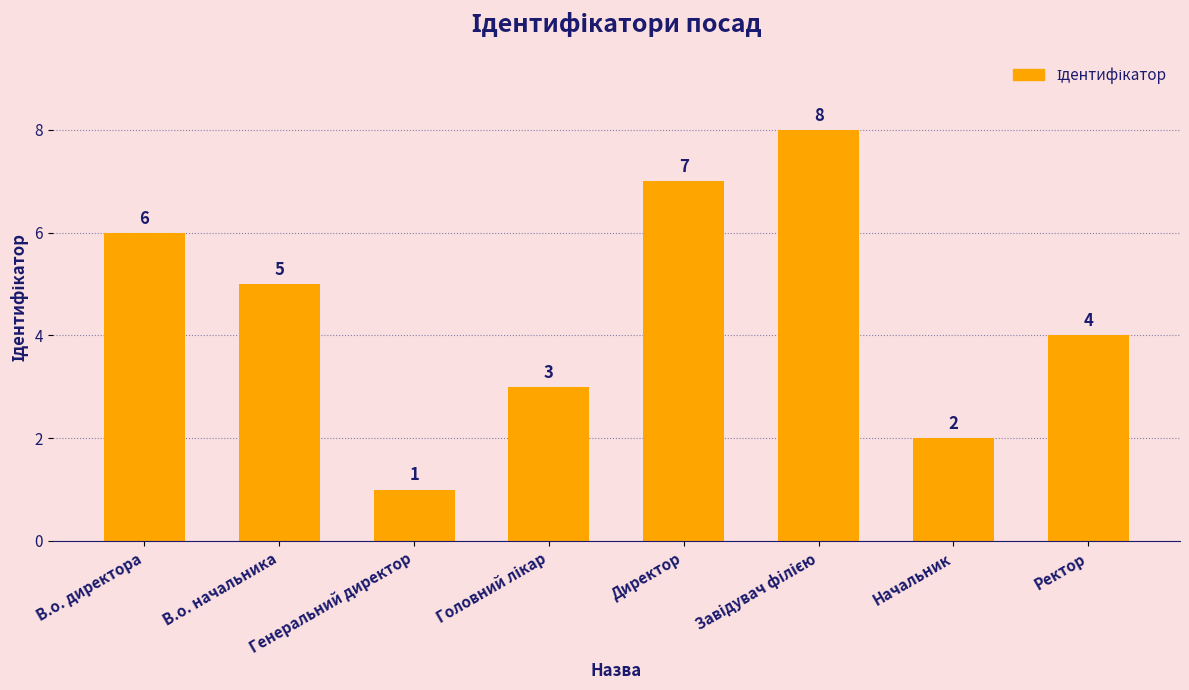

What is the label of the 7th bar from the right?

В.о. начальника